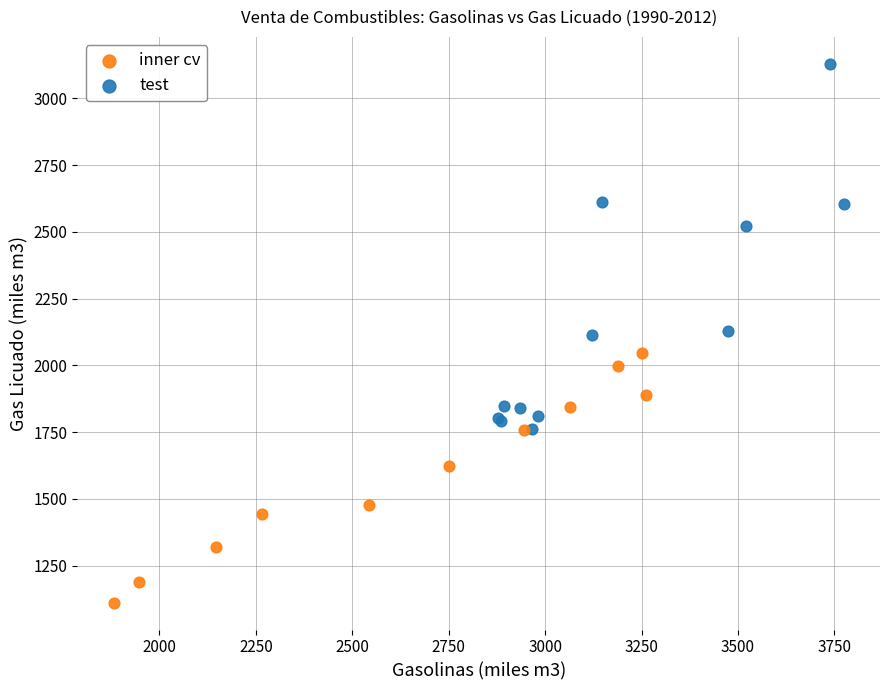

What are all the series names shown in the legend?

inner cv, test